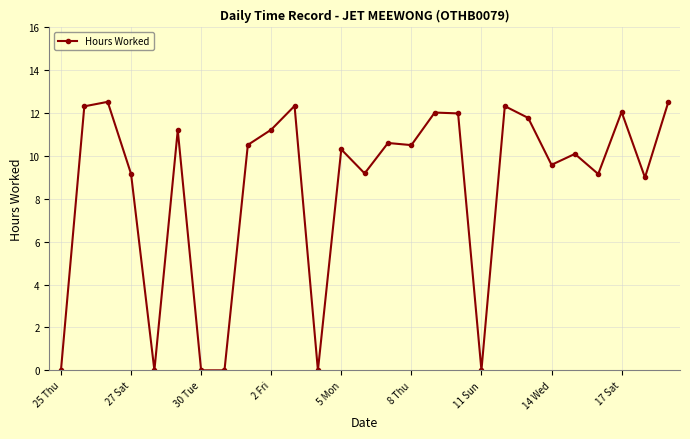

What is the sum of all values?

230.5